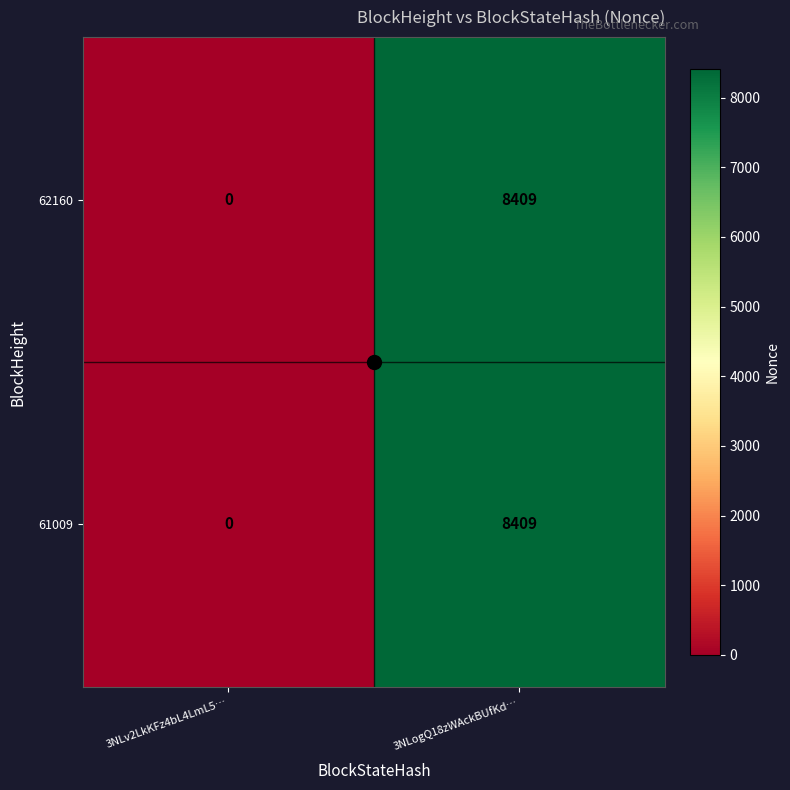

What is the maximum value for 62160?

8409